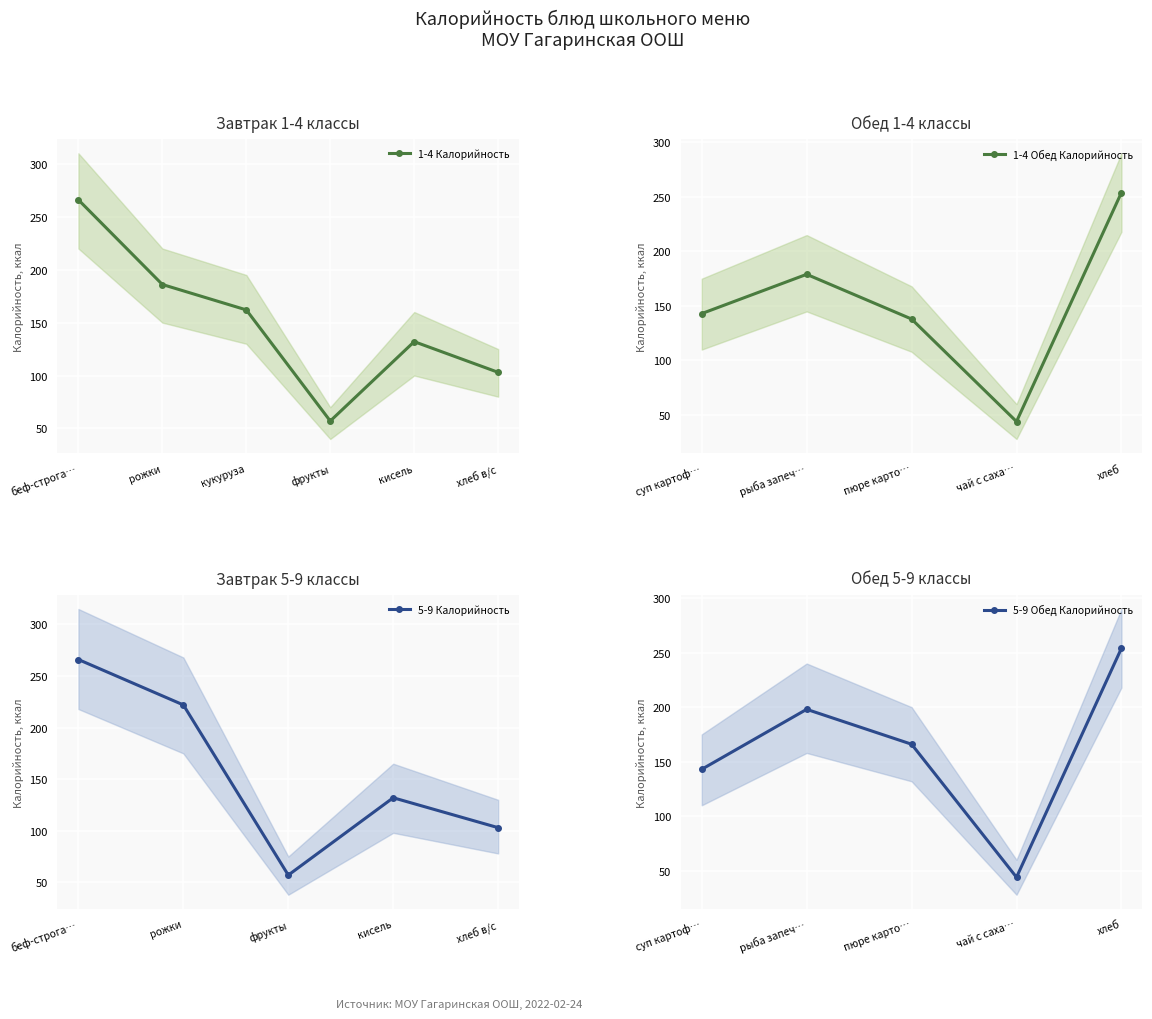

Where is 5-9 классы Калорийность nearest to the value 133?

3